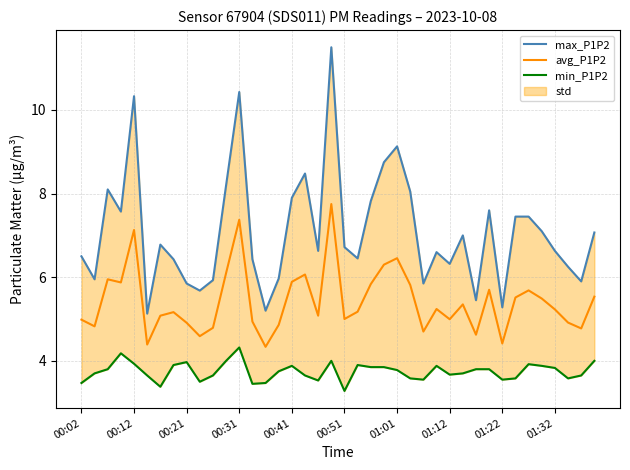

What is the maximum value for avg_P1P2?

7.8